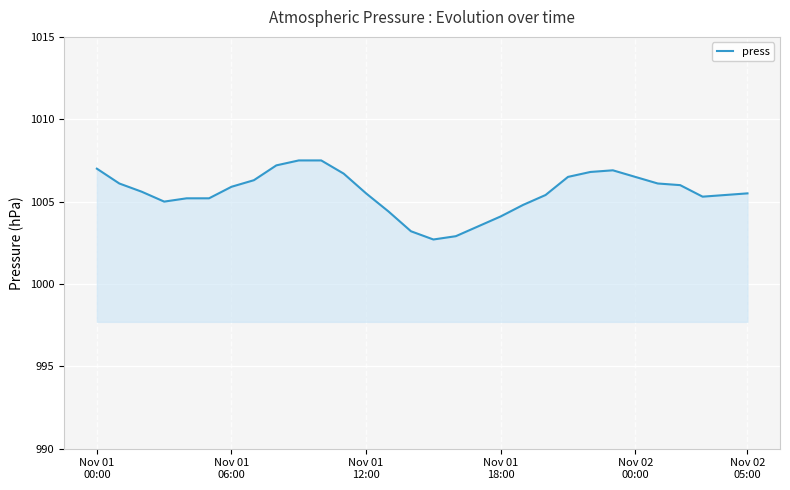

What is the sum of all values?

30166.7